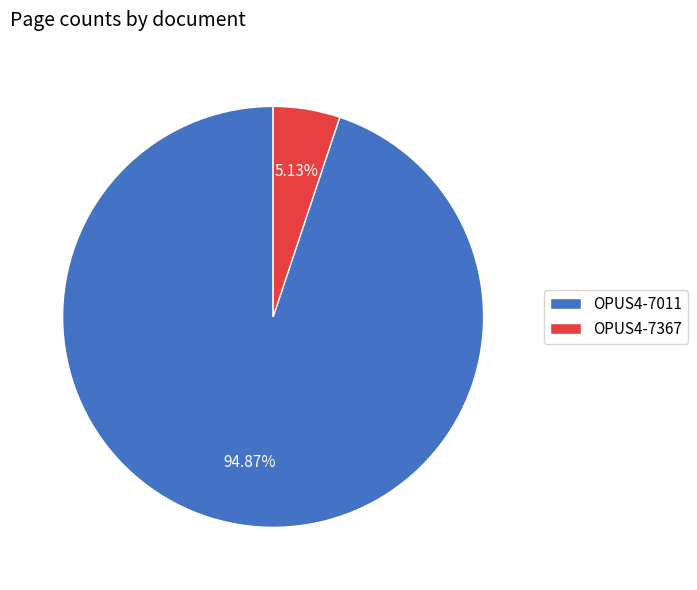

Is it true that OPUS4-7011 is 85% of the pie?

False